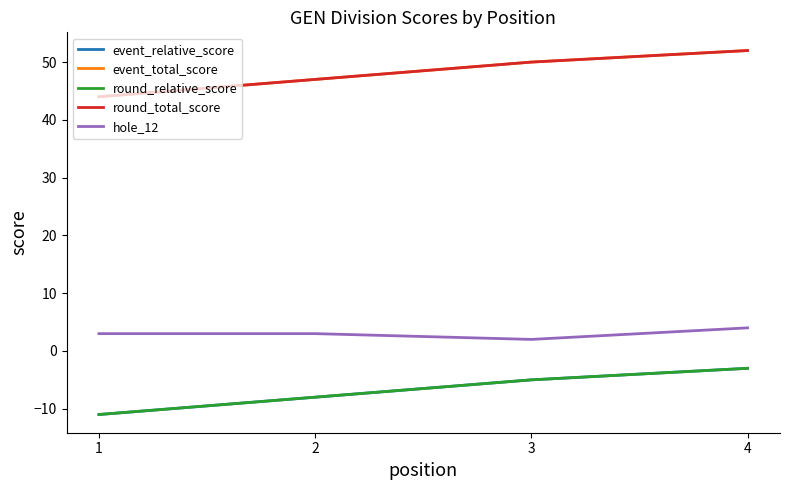

True or false: event_relative_score and round_relative_score intersect in this chart.

False